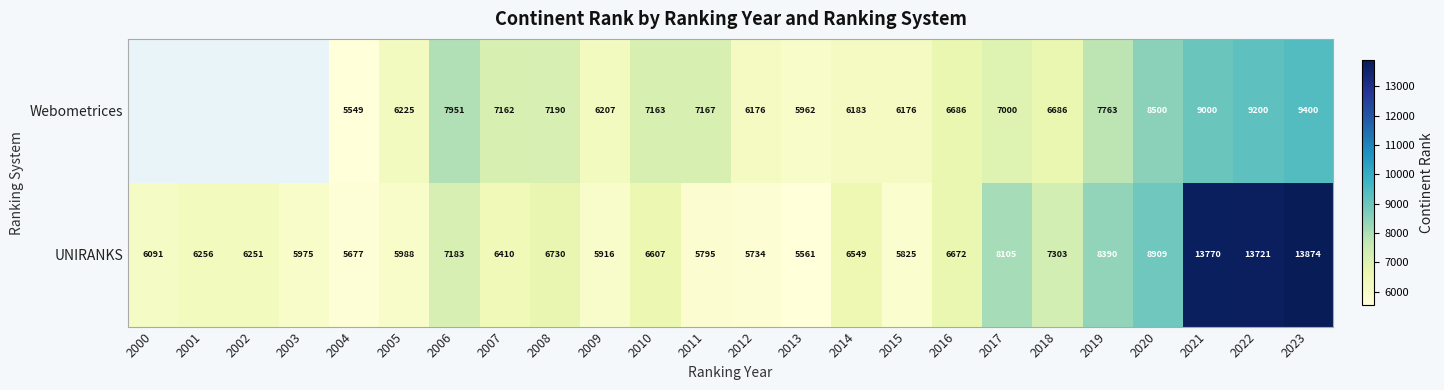

Where does the UNIRANKS series first go above 6549?

2006